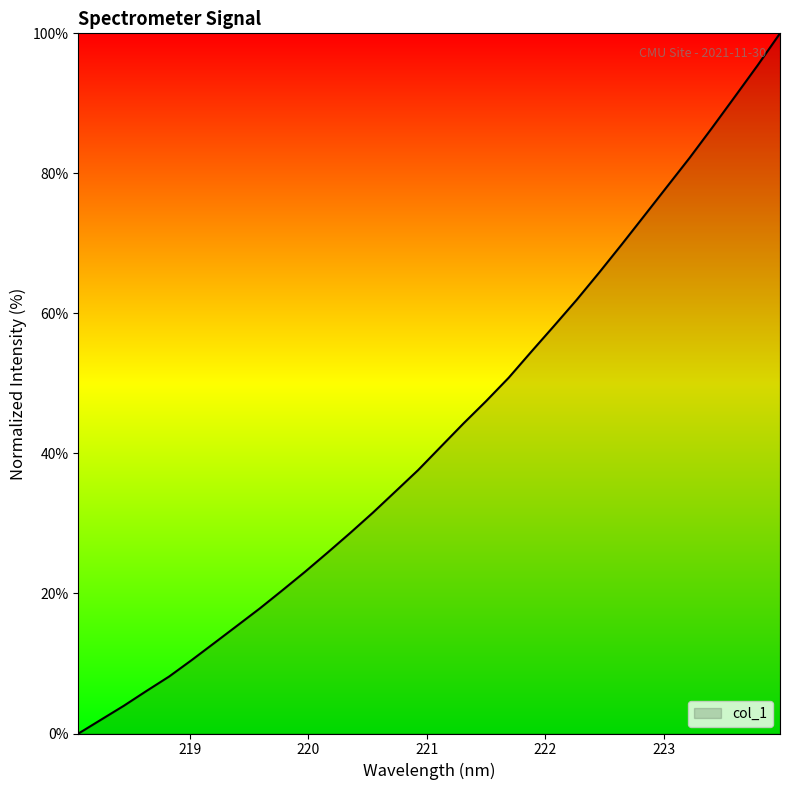

What is the maximum value shown in the chart?

100.0